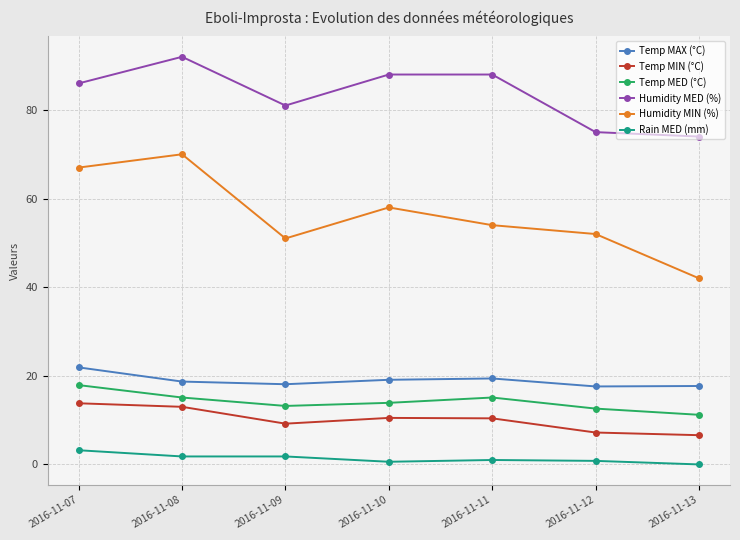

True or false: Temp MAX (°C) and Temp MIN (°C) cross at least once.

False